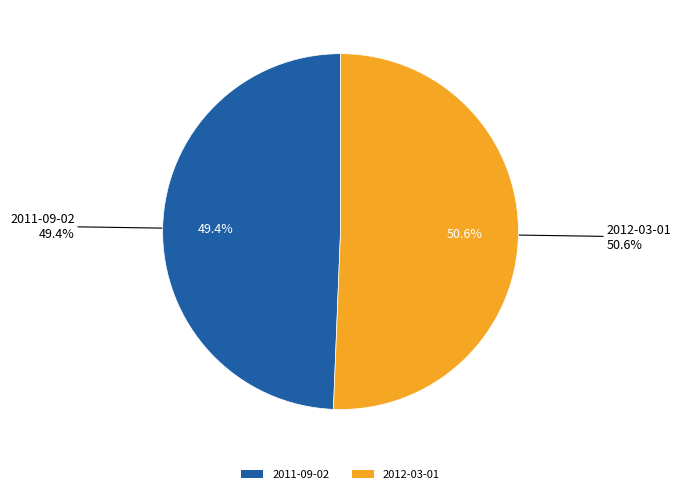

Rank the categories by value from highest to lowest.

2012-03-01, 2011-09-02